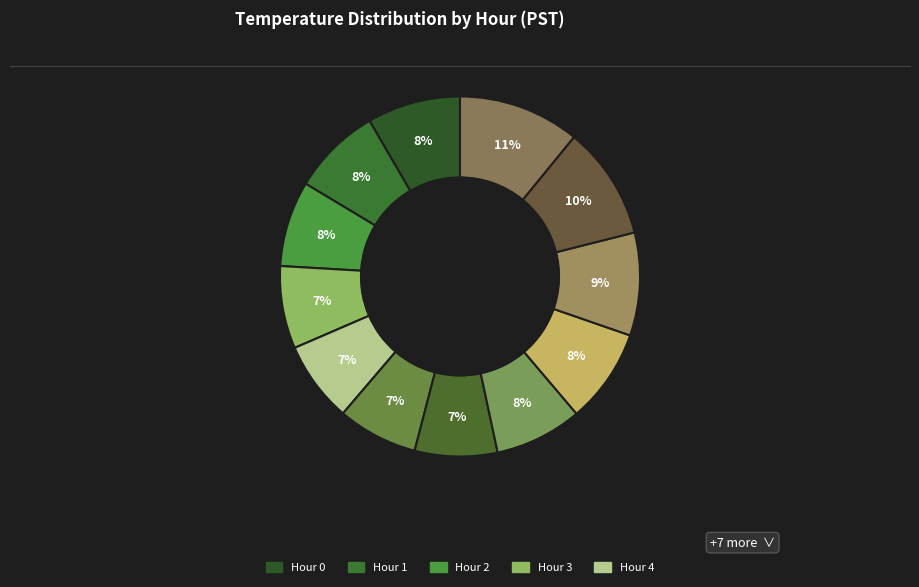

Does any single category account for the majority?

No